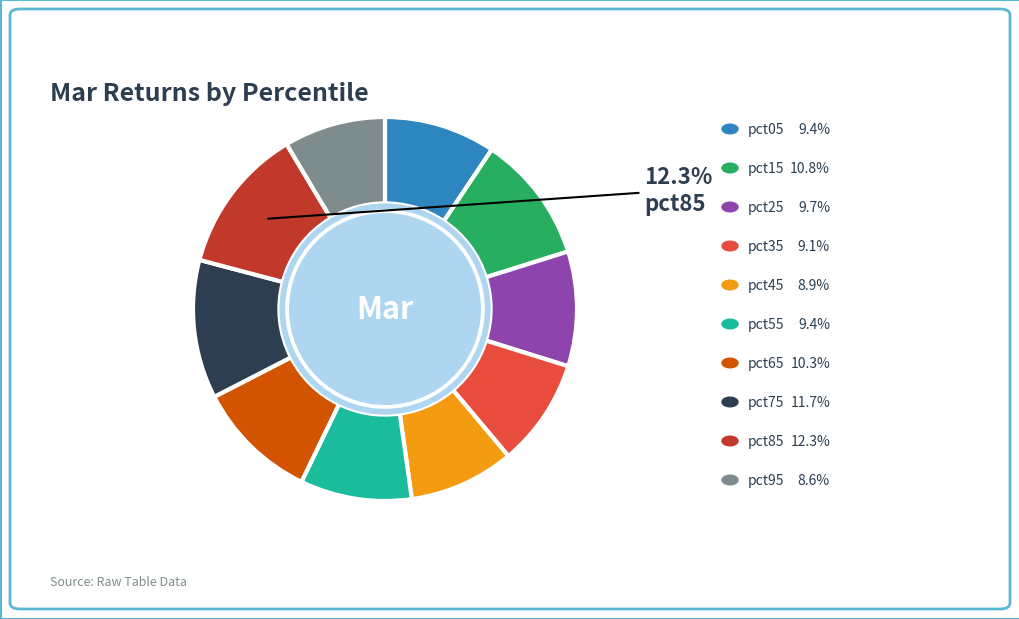

Is there any slice that represents more than half of the pie?

No